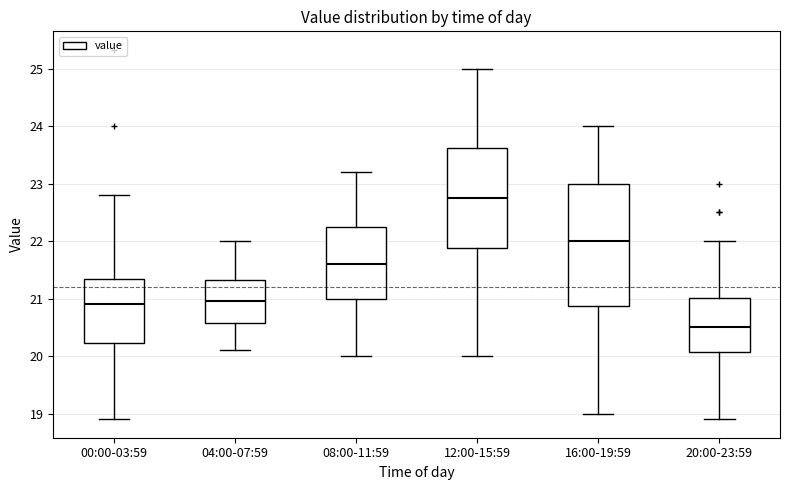

Which box is the tallest, from its lower edge to its upper edge?

16:00-19:59